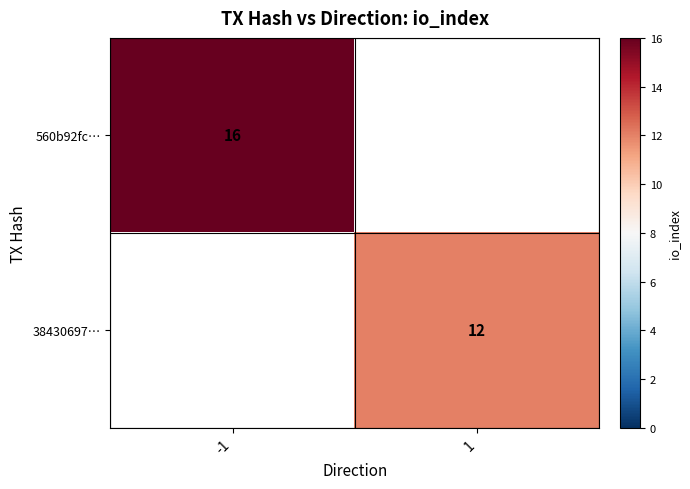

The 560b92fc… series shows 16 at -1. True or false?

True